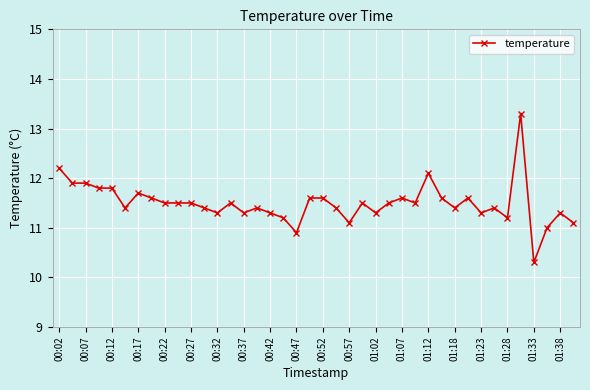

What is the difference between the maximum and minimum values?

3.0